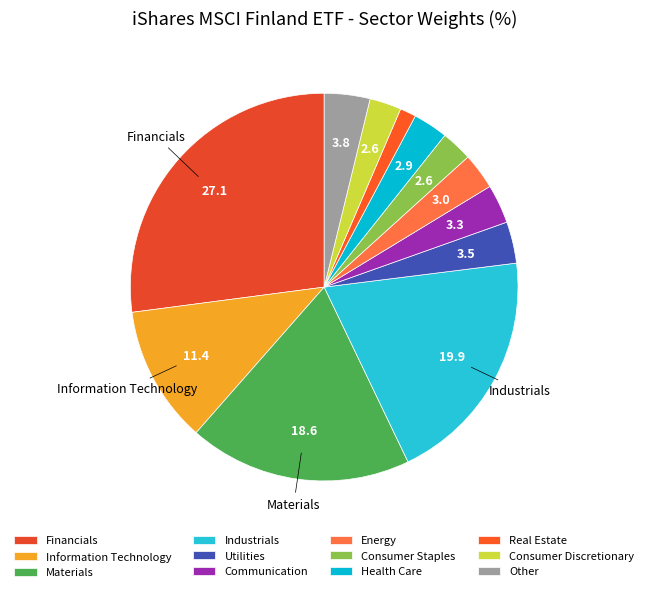

To the nearest percent, what is the difference between the Industrials and Information Technology slice percentages?

8%